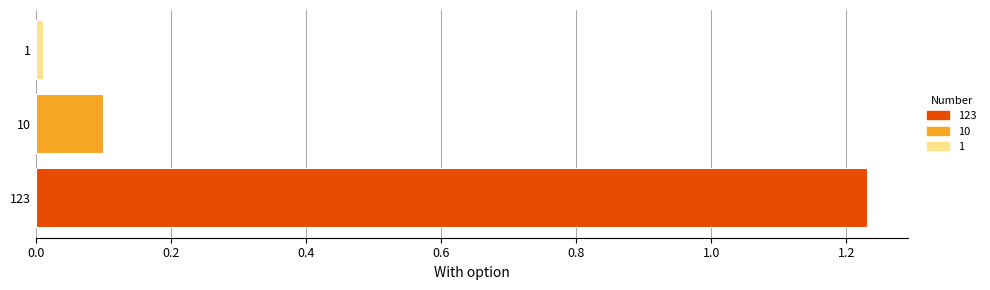

What is the average value?

0.4